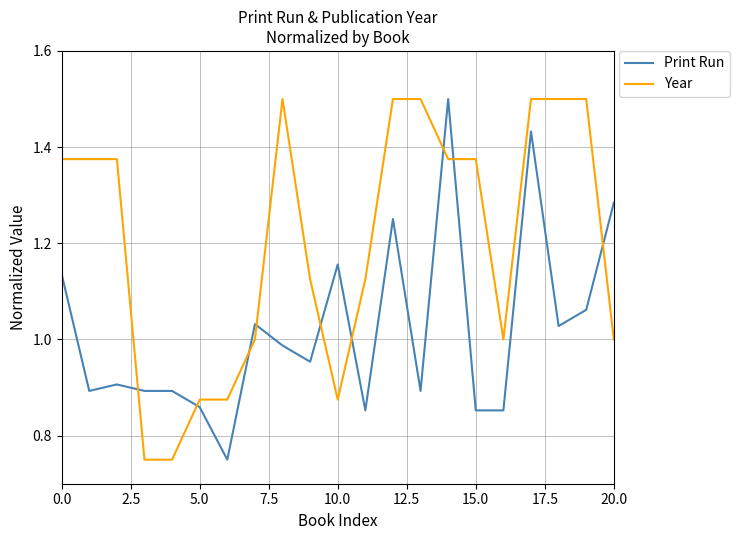

After their last crossing, which series has the higher values: Year or Print Run?

Print Run